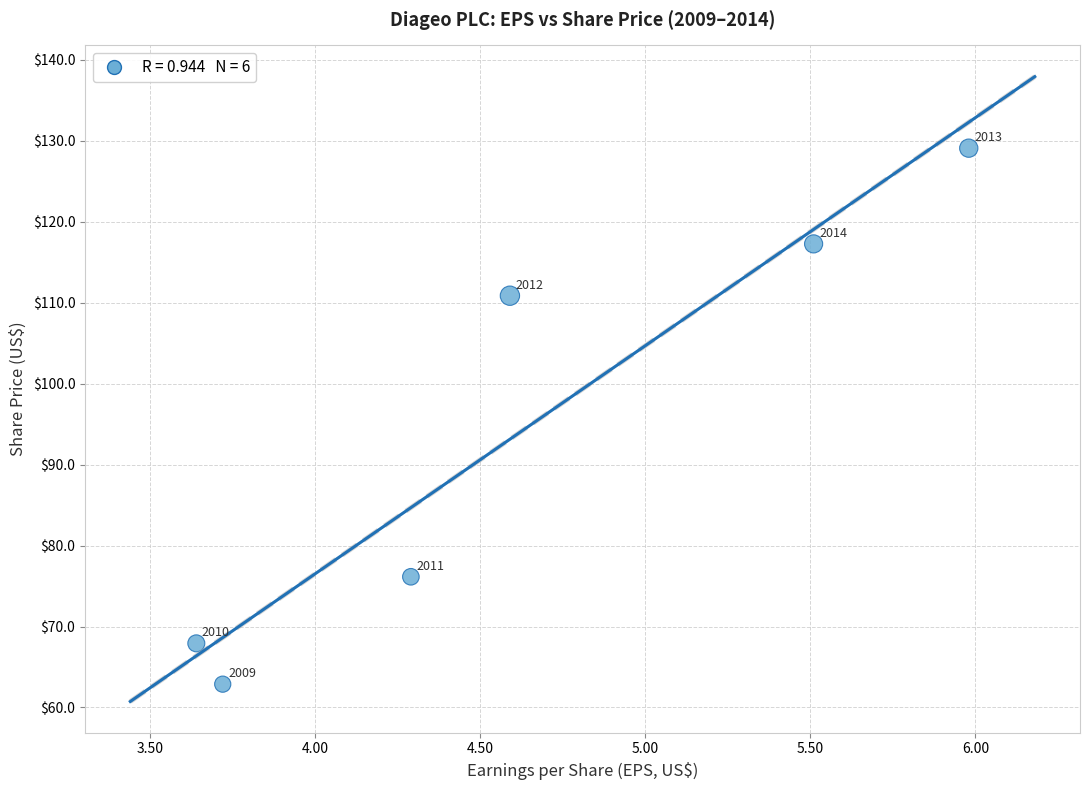

What is the range of X values (max minus min)?

2.3